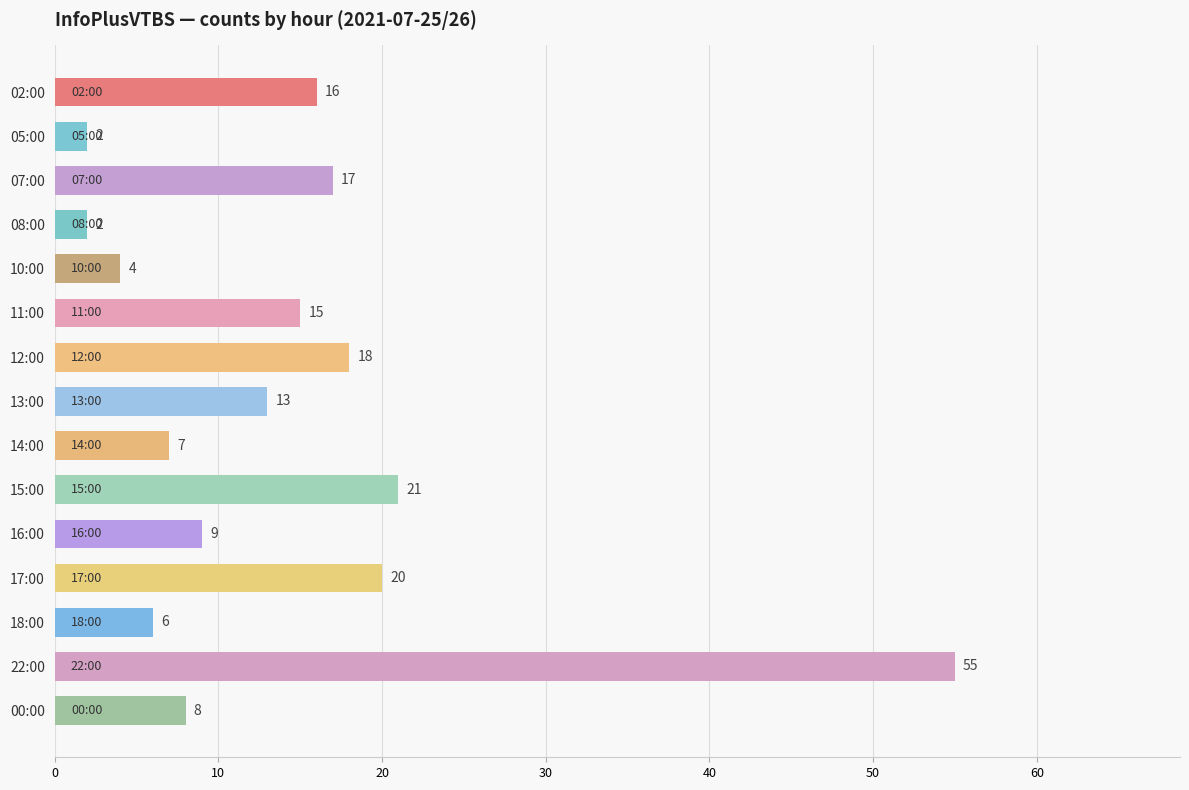

At which label is the value closest to 28?

15:00